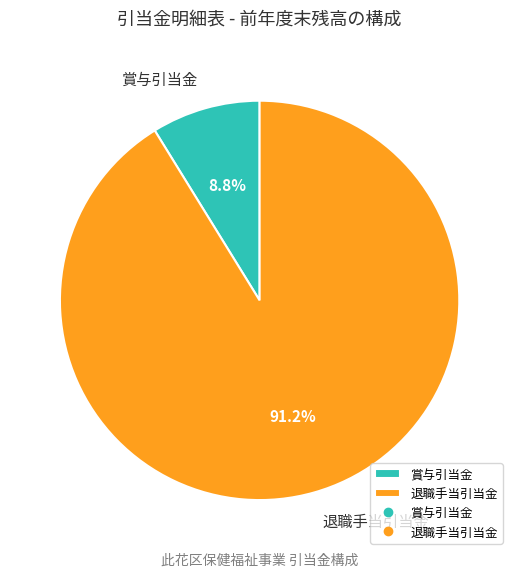

Is 賞与引当金 the majority of the pie?

No